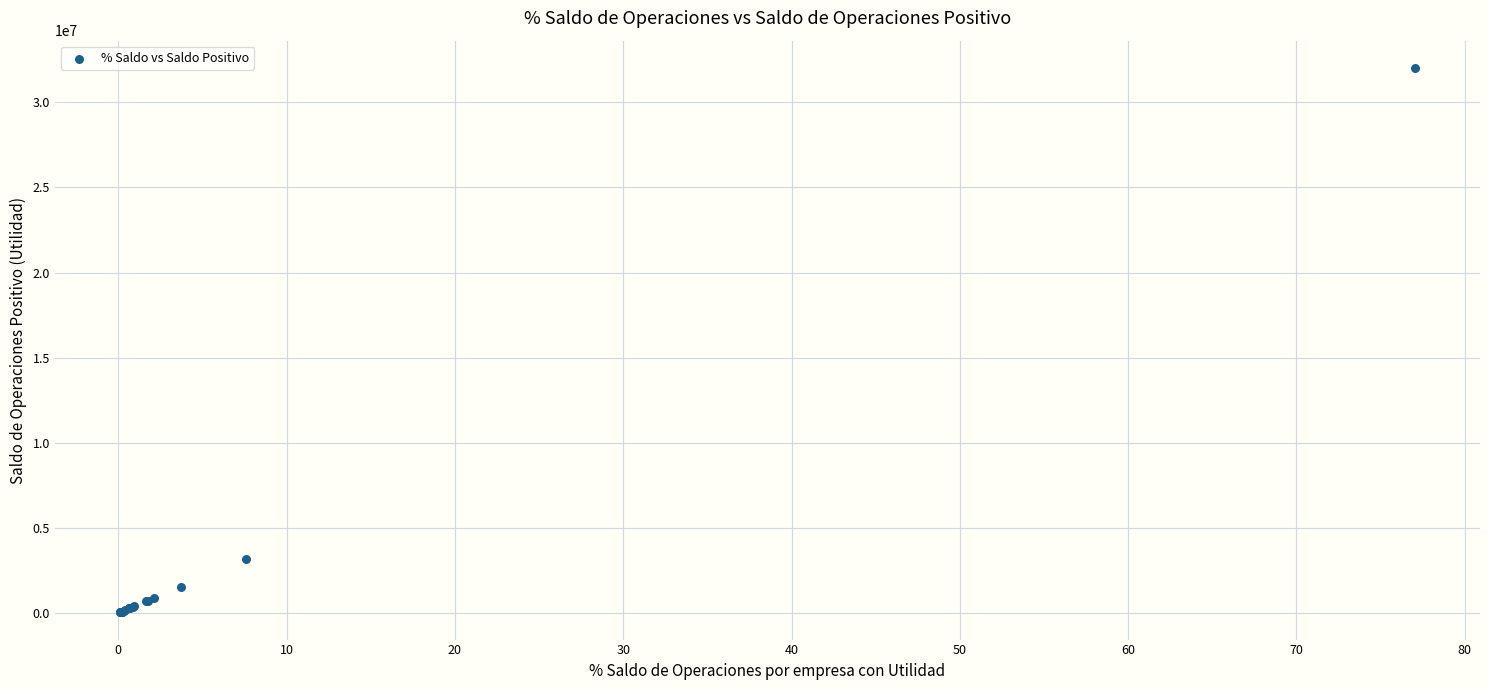

What Y value in the scatter plot is closest to 16029865?

3161796.2